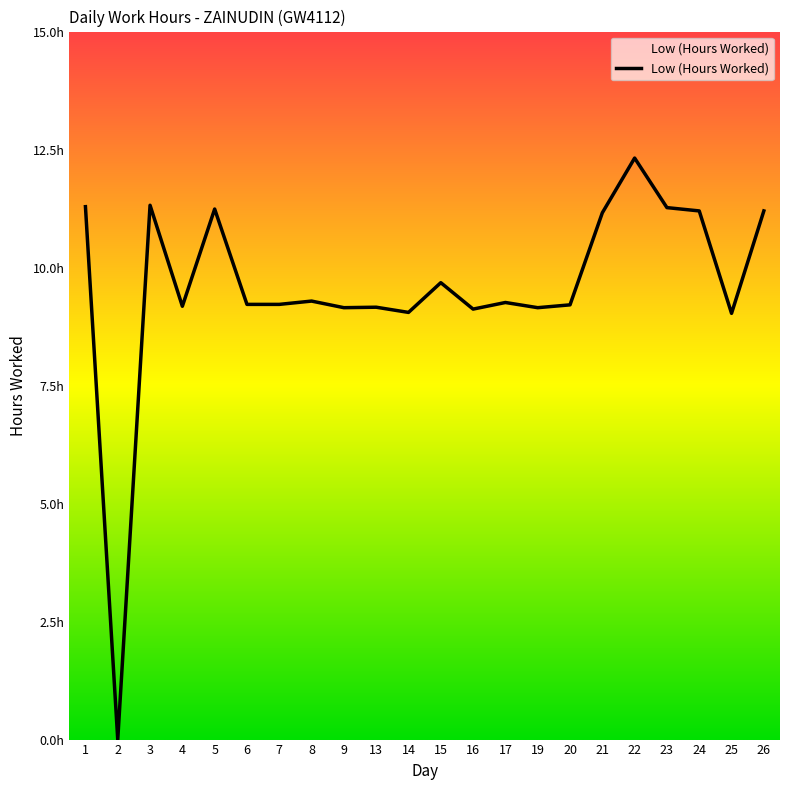

How many interior local peaks (higher than both neighbors) does the data have?

7